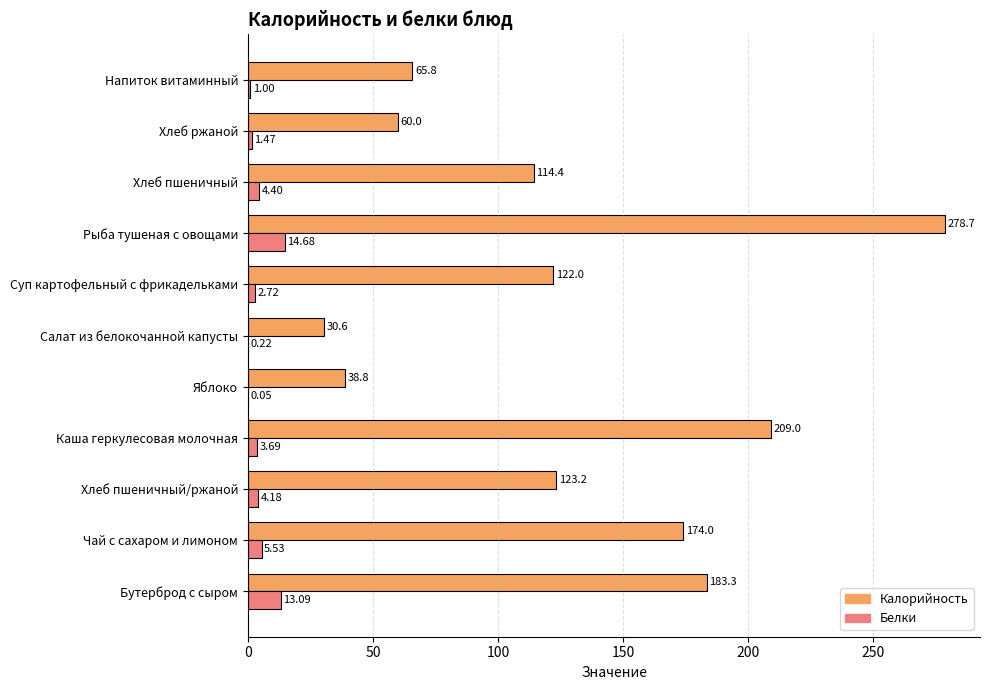

Which label corresponds to the largest value in the chart?

Рыба тушеная с овощами